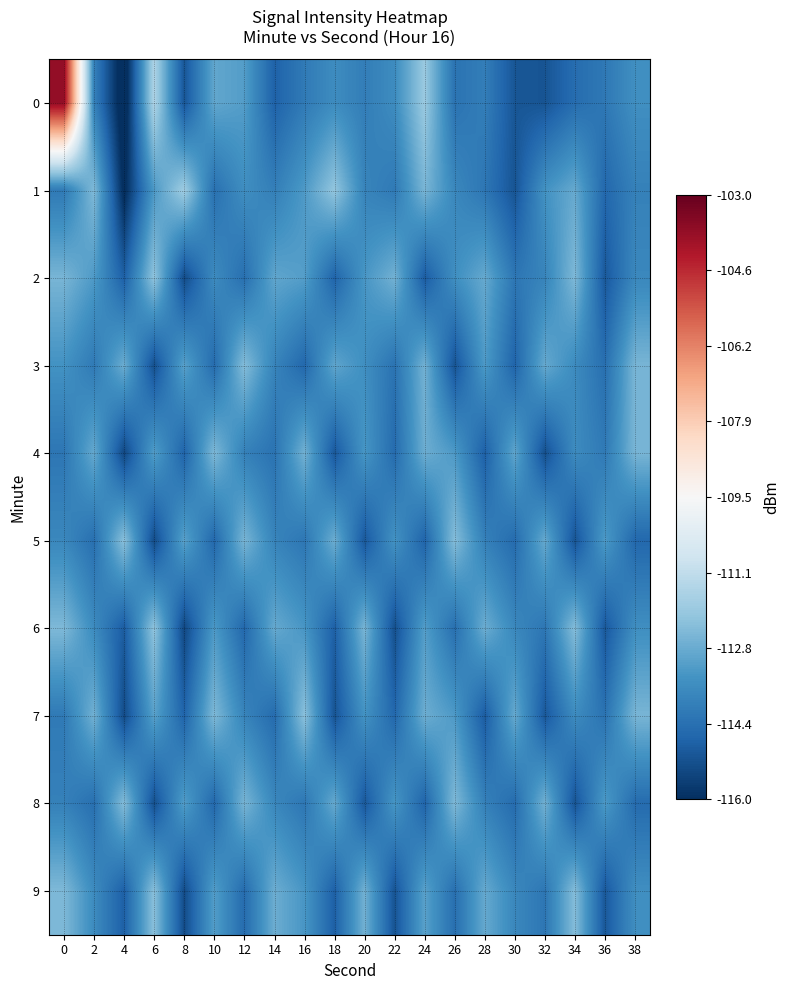

Reading right to left, what are all the values shown in this chart?

0: 38=-113.5	36=-114.1	34=-114.5	32=-115.1	30=-115.0	28=-114.0	26=-114.3	24=-111.9	22=-113.6	20=-114.0	18=-113.6	16=-114.1	14=-114.8	12=-113.1	10=-112.9	8=-115.1	6=-111.5	4=-116.6	2=-113.9	0=-103.8
1: 38=-113.9	36=-114.6	34=-112.8	32=-113.4	30=-115.1	28=-114.2	26=-113.7	24=-112.5	22=-114.1	20=-113.8	18=-112.1	16=-113.2	14=-114.0	12=-113.5	10=-114.4	8=-111.8	6=-113.2	4=-116.2	2=-112.4	0=-114.1
2: 38=-113.7	36=-115.0	34=-112.4	32=-113.8	30=-114.2	28=-112.8	26=-113.5	24=-114.9	22=-112.6	20=-113.3	18=-114.7	16=-113.1	14=-112.9	12=-114.4	10=-113.6	8=-115.3	6=-112.1	4=-114.8	2=-113.2	0=-112.5
3: 38=-112.5	36=-114.4	34=-113.6	32=-112.8	30=-114.7	28=-113.2	26=-115.1	24=-112.6	22=-114.3	20=-113.5	18=-112.9	16=-114.6	14=-113.8	12=-112.3	10=-114.5	8=-113.0	6=-115.2	4=-112.7	2=-114.1	0=-113.4
4: 38=-112.5	36=-114.1	34=-113.6	32=-115.2	30=-112.9	28=-114.8	26=-113.2	24=-112.7	22=-114.5	20=-113.3	18=-115.0	16=-112.6	14=-114.3	12=-113.9	10=-112.4	8=-114.7	6=-113.1	4=-115.4	2=-112.8	0=-114.2
5: 38=-114.6	36=-113.2	34=-115.1	32=-112.8	30=-114.5	28=-113.9	26=-112.3	24=-114.7	22=-113.4	20=-115.0	18=-112.7	16=-114.2	14=-113.8	12=-112.5	10=-114.6	8=-113.0	6=-115.3	4=-112.2	2=-114.4	0=-113.7
6: 38=-113.5	36=-115.0	34=-112.3	32=-114.2	30=-113.7	28=-112.7	26=-114.4	24=-113.1	22=-115.2	20=-112.5	18=-114.8	16=-113.3	14=-112.8	12=-114.6	10=-113.2	8=-115.4	6=-112.1	4=-114.9	2=-113.6	0=-112.4
7: 38=-112.5	36=-114.3	34=-113.6	32=-115.0	30=-112.8	28=-114.9	26=-113.2	24=-112.7	22=-114.6	20=-113.4	18=-115.1	16=-112.2	14=-114.5	12=-113.8	10=-112.4	8=-114.7	6=-113.0	4=-115.3	2=-112.6	0=-114.1
8: 38=-114.5	36=-113.2	34=-115.1	32=-112.6	30=-114.5	28=-113.9	26=-112.4	24=-114.7	22=-113.3	20=-115.0	18=-112.8	16=-114.2	14=-113.7	12=-112.5	10=-114.6	8=-113.1	6=-115.2	4=-112.3	2=-114.4	0=-113.9
9: 38=-113.5	36=-115.0	34=-112.3	32=-114.2	30=-113.7	28=-112.8	26=-114.4	24=-113.0	22=-115.1	20=-112.6	18=-114.8	16=-113.3	14=-112.7	12=-114.5	10=-113.1	8=-115.3	6=-112.2	4=-114.8	2=-113.6	0=-112.4